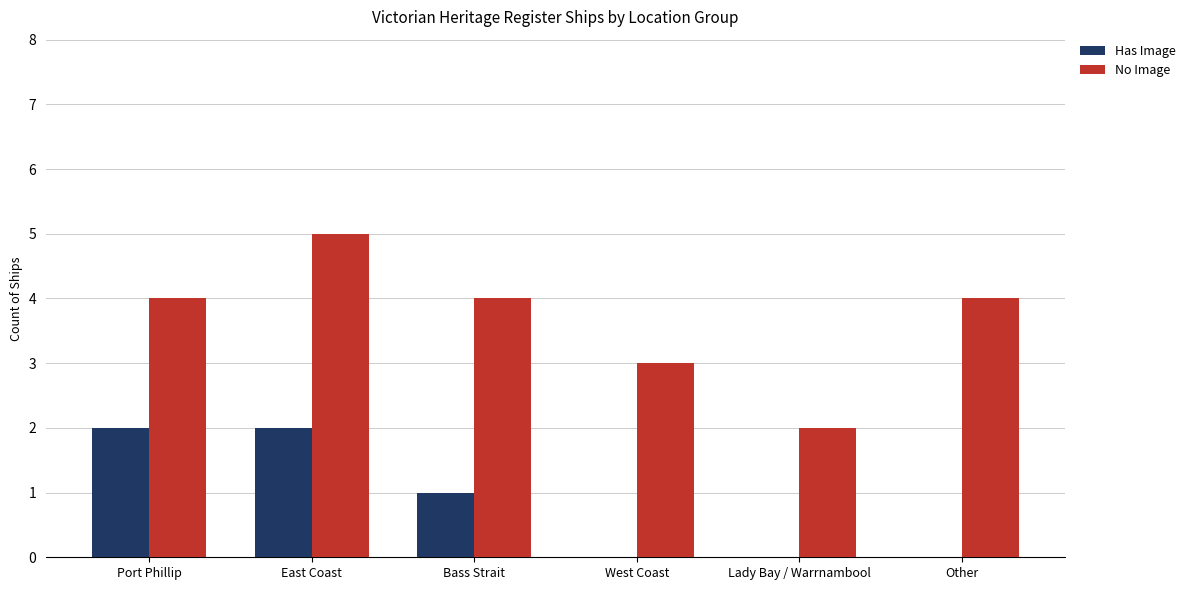

The value of No Image at Port Phillip is 6. True or false?

False